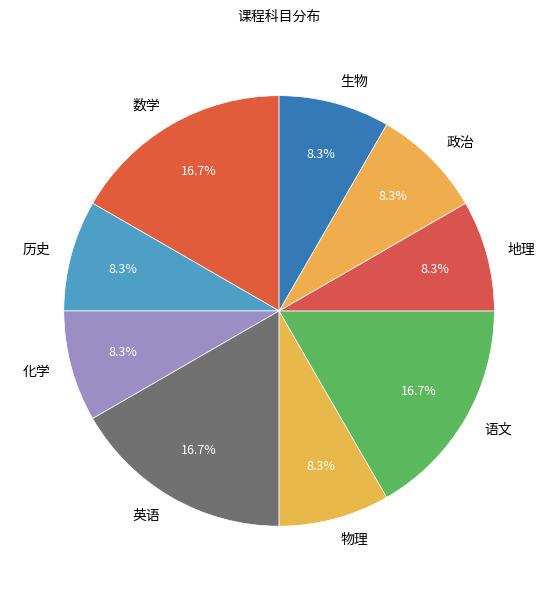

What is the ratio of the value at 历史 to the value at 化学?

1.0